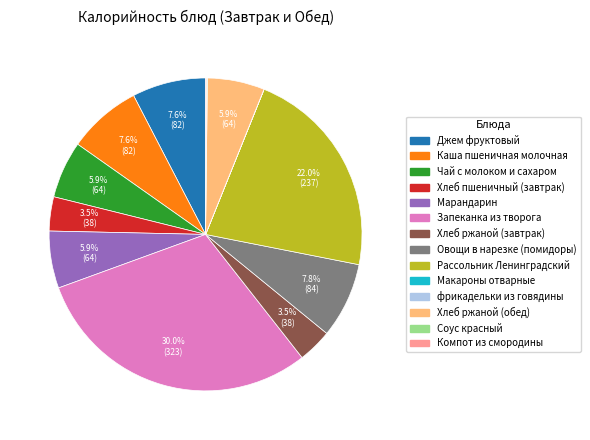

Does any single category account for the majority?

No